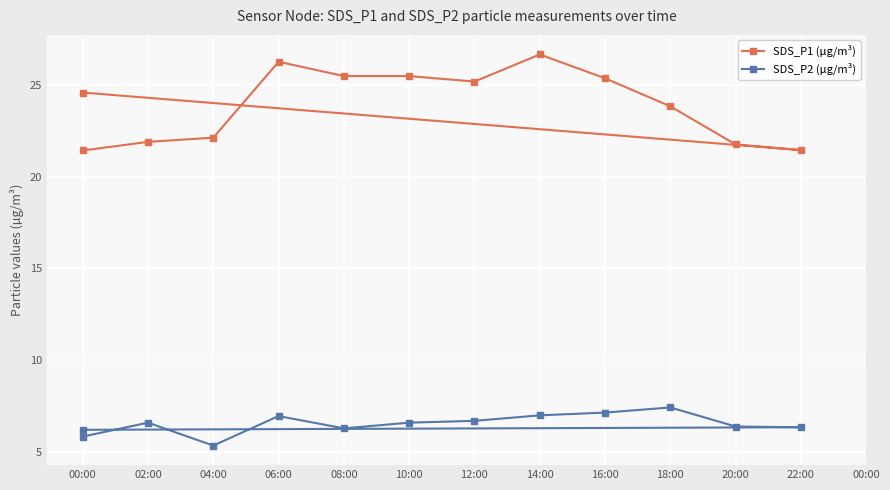

True or false: SDS_P2 (µg/m³) and SDS_P1 (µg/m³) cross at least once.

False